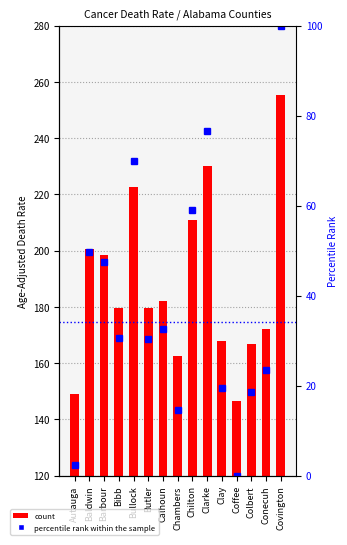

Which series has the widest spread of values?

Age-Adjusted Death Rate